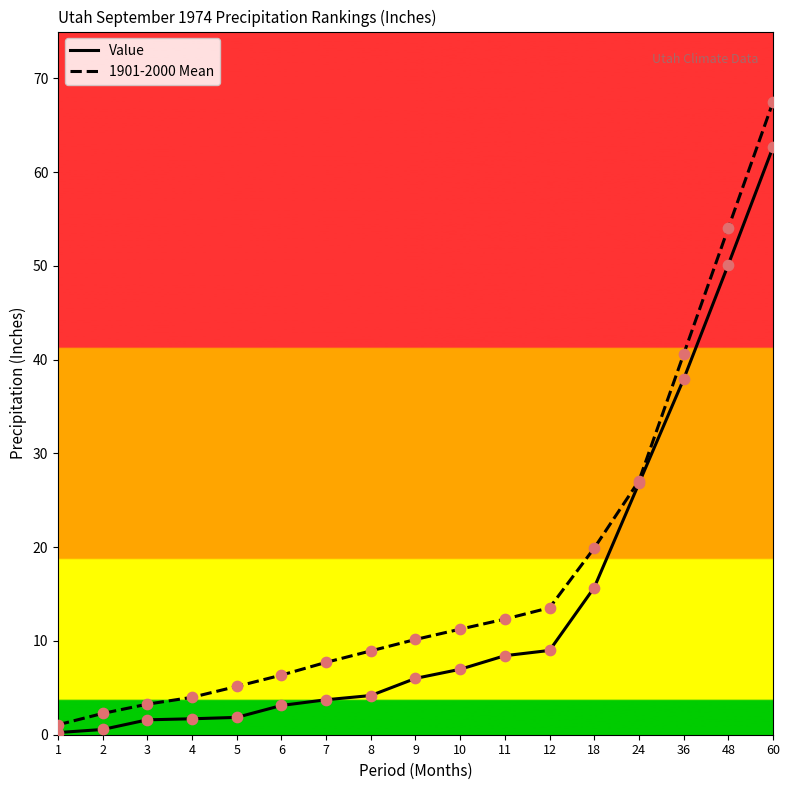

What are all the series names shown in the legend?

Value, 1901-2000 Mean